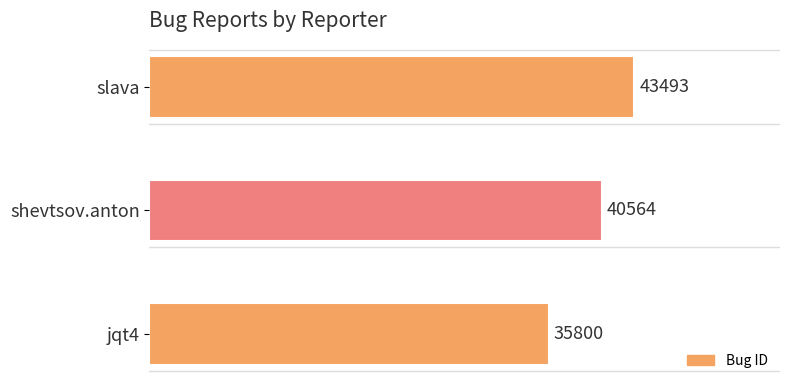

Does the chart contain any negative values?

No